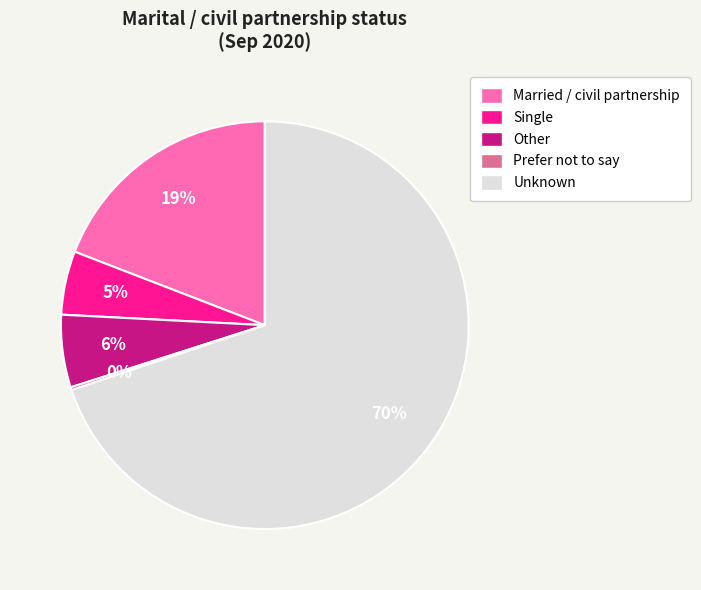

What is the largest slice in the pie chart?

Unknown